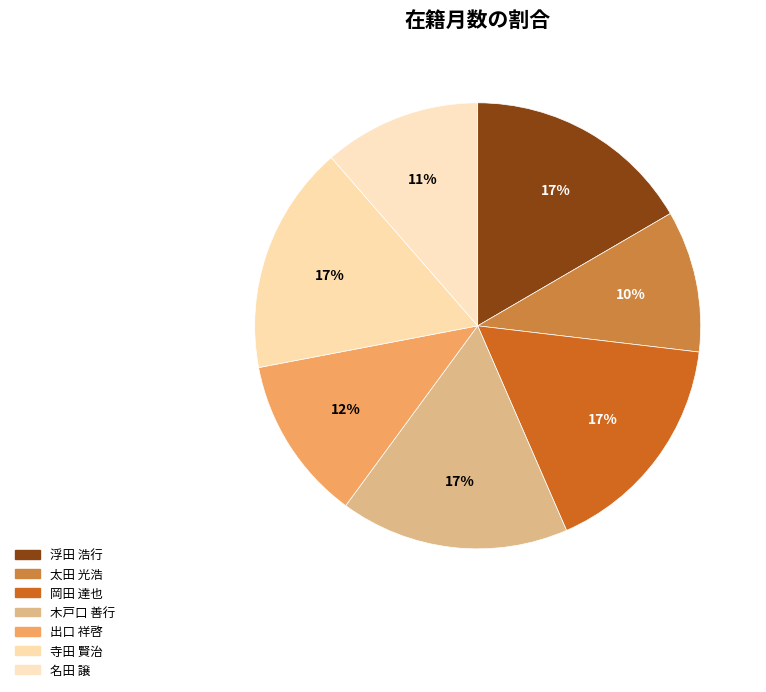

What portion of the pie excludes 寺田 賢治?

83.4%